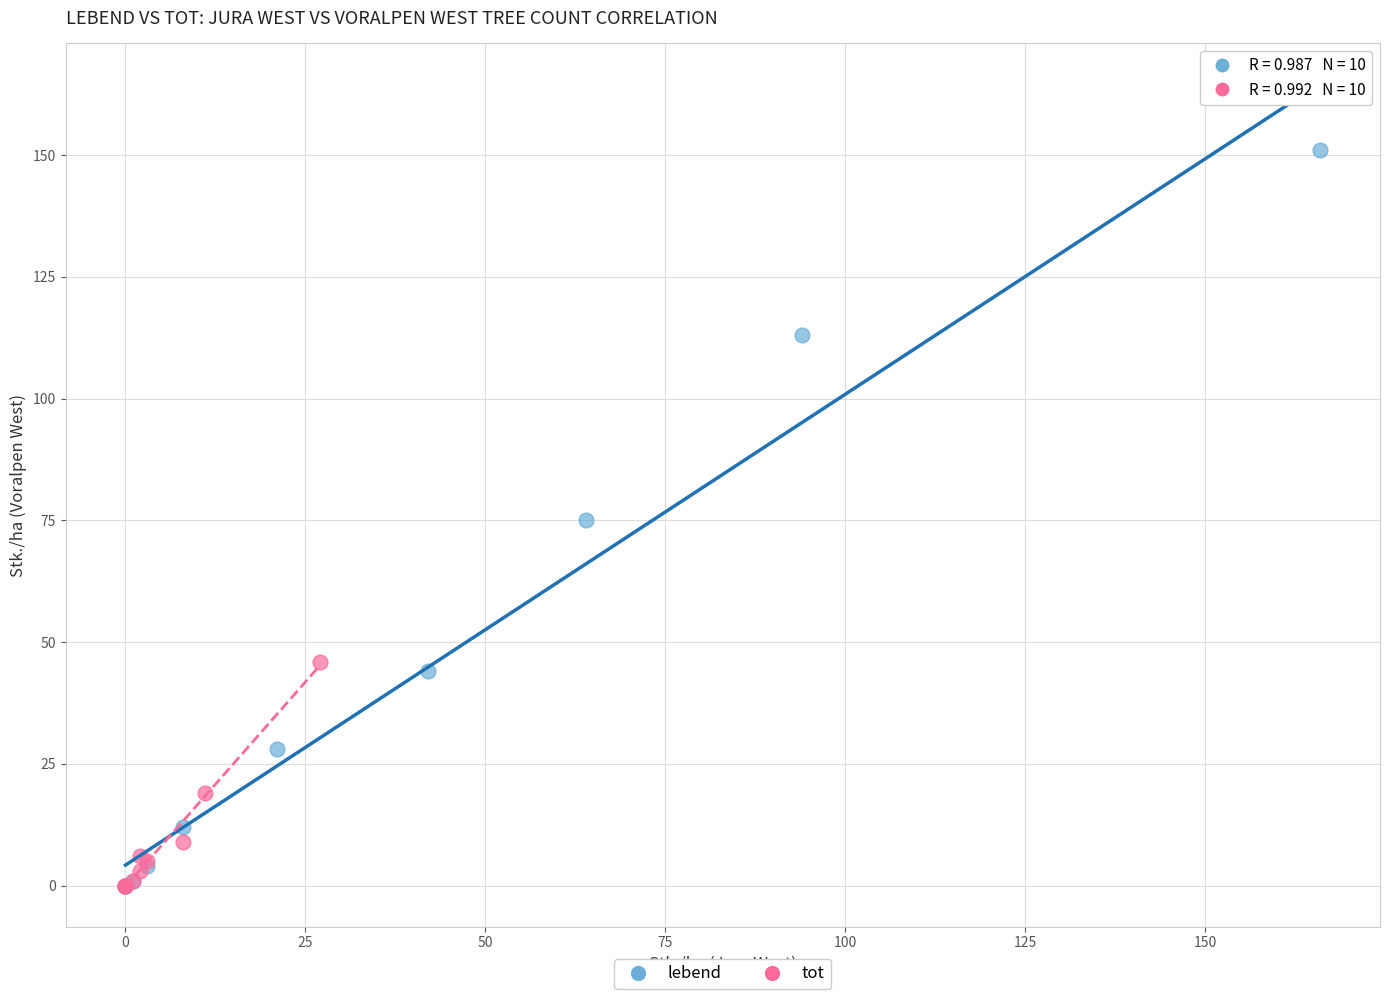

Which series has the widest spread of Y values?

lebend